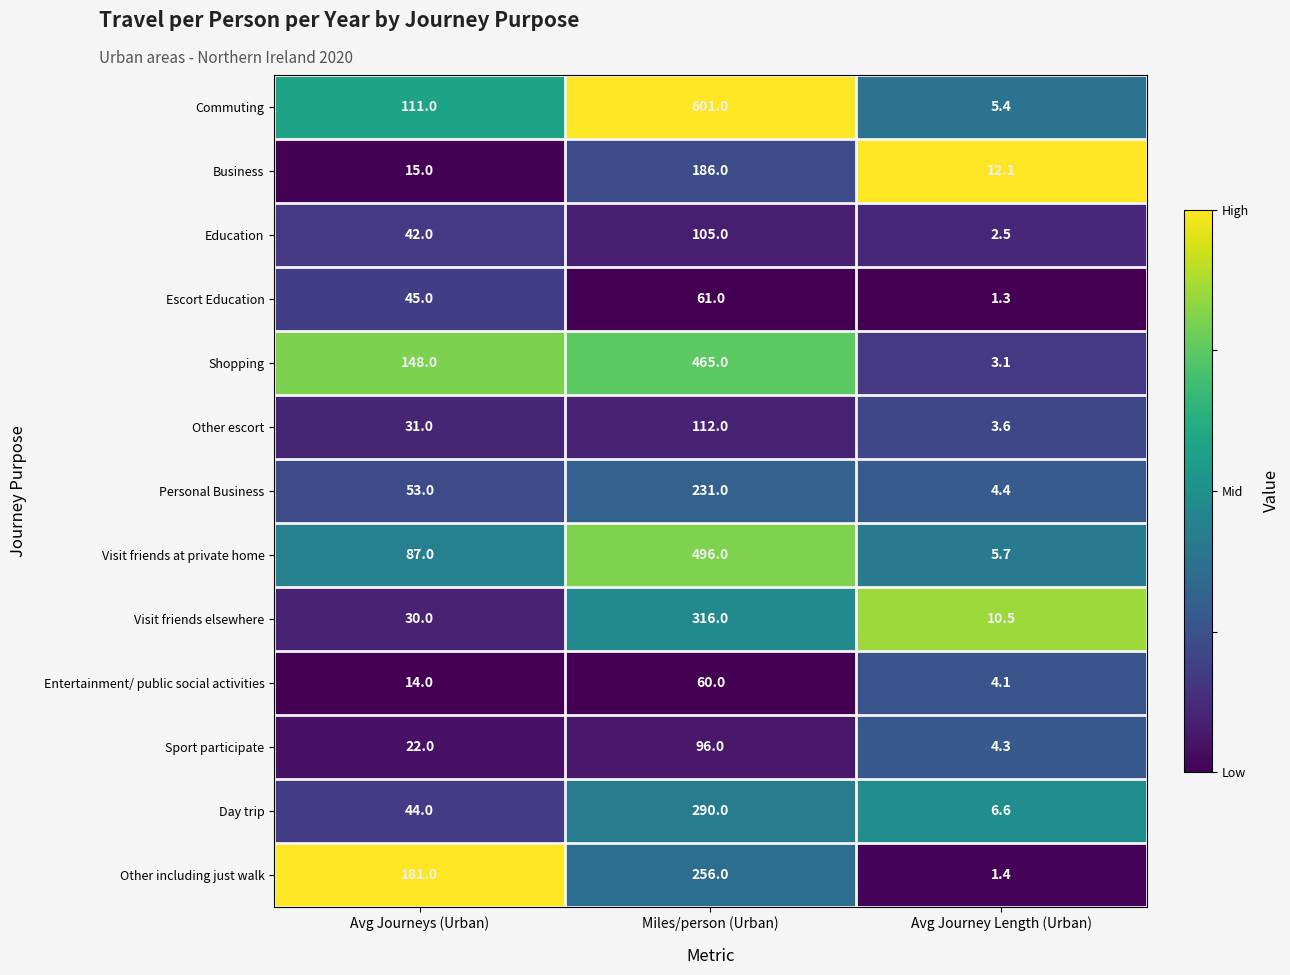

Which series has the largest range (max minus min)?

Commuting